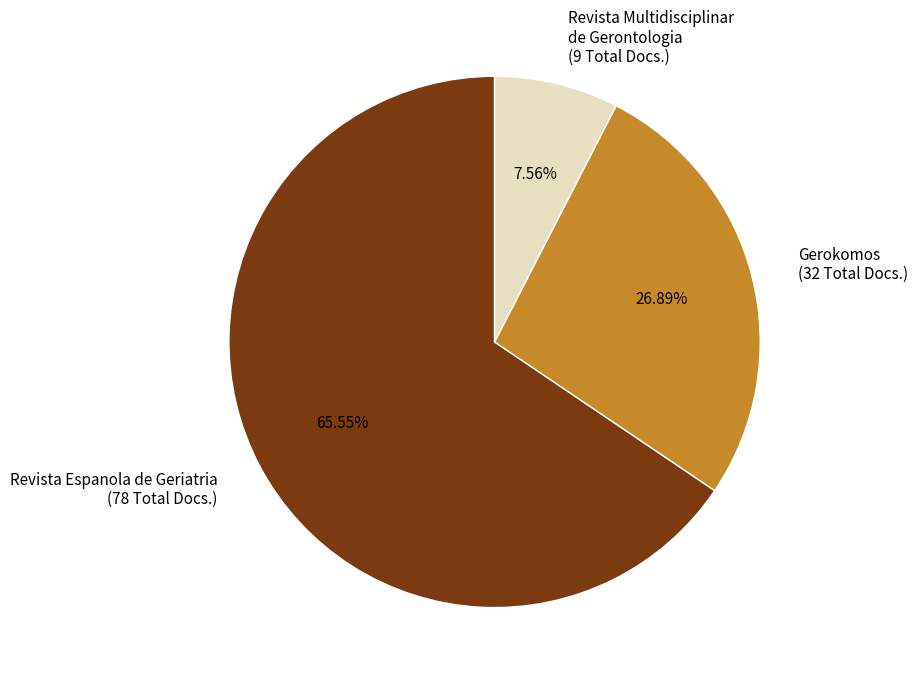

What is the majority slice?

Revista Espanola de Geriatria (78 Total Docs.)